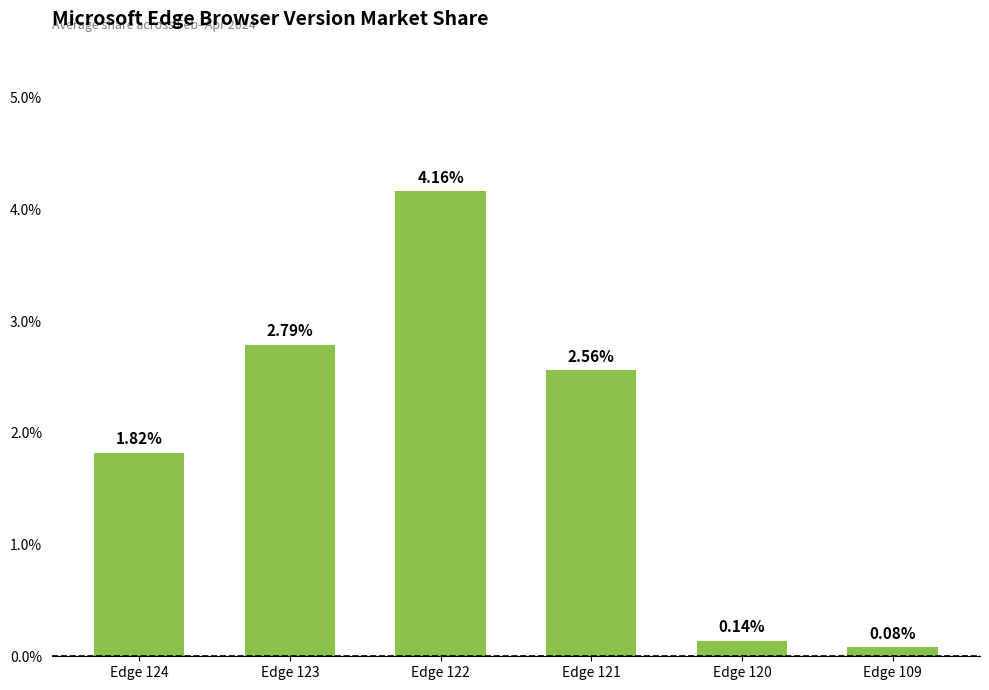

Which has a higher value, Edge 121 or Edge 109?

Edge 121